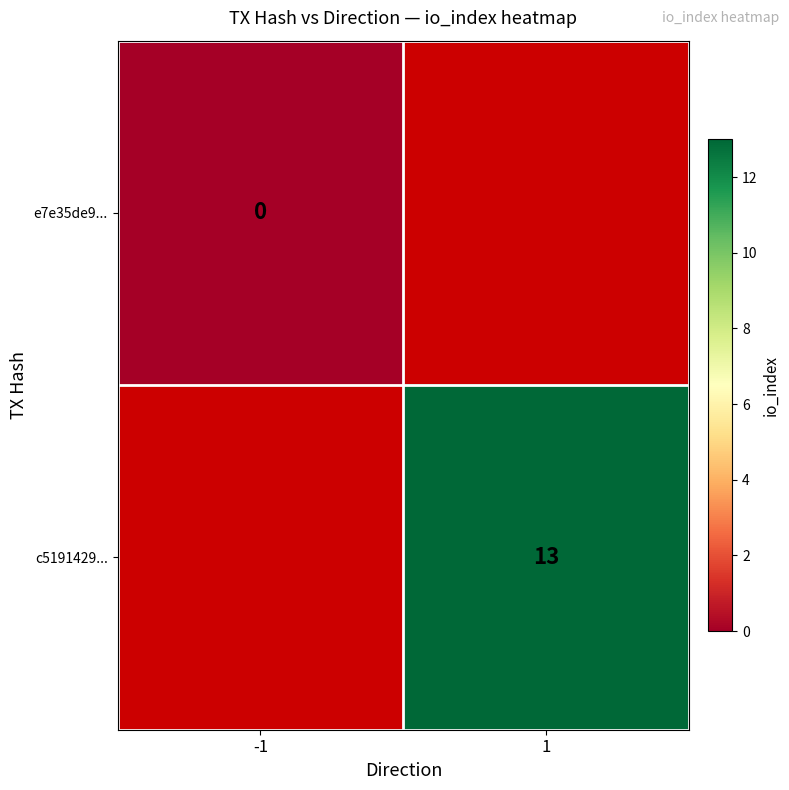

Is it true that c5191429... equals 13 at 1?

True